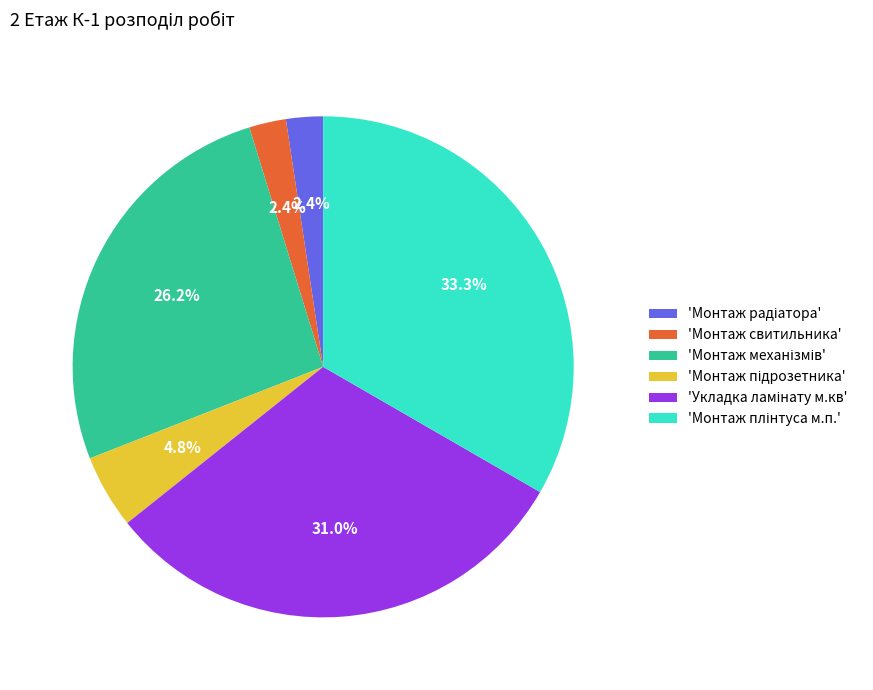

Does any single category account for the majority?

No